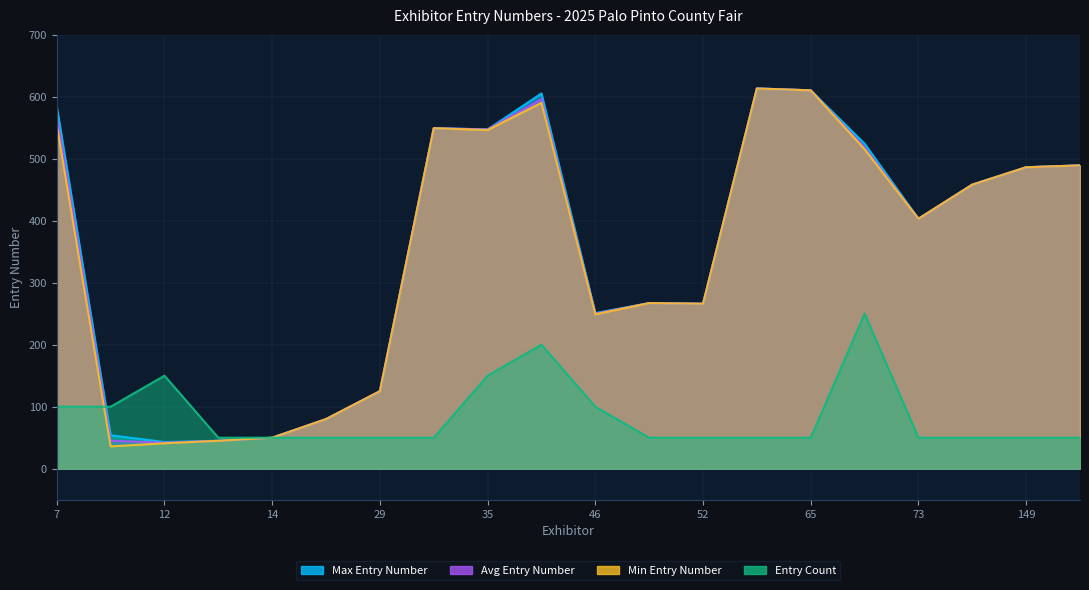

The value of Avg Entry Number at Exhibitor 13 is 15. True or false?

False